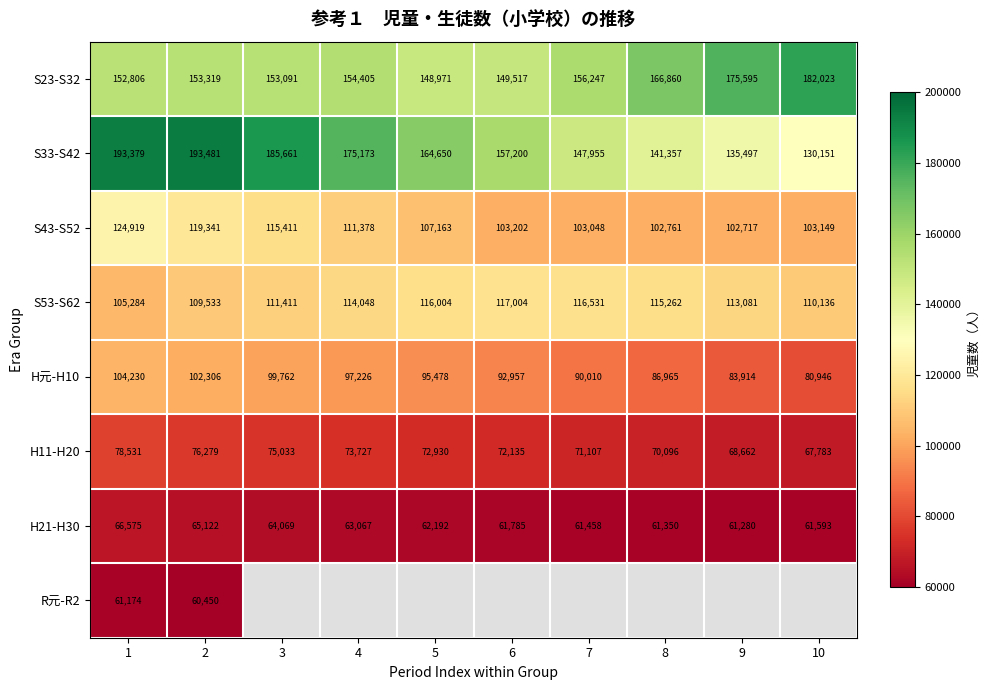

Where is H元-H10 nearest to the value 92588?

6